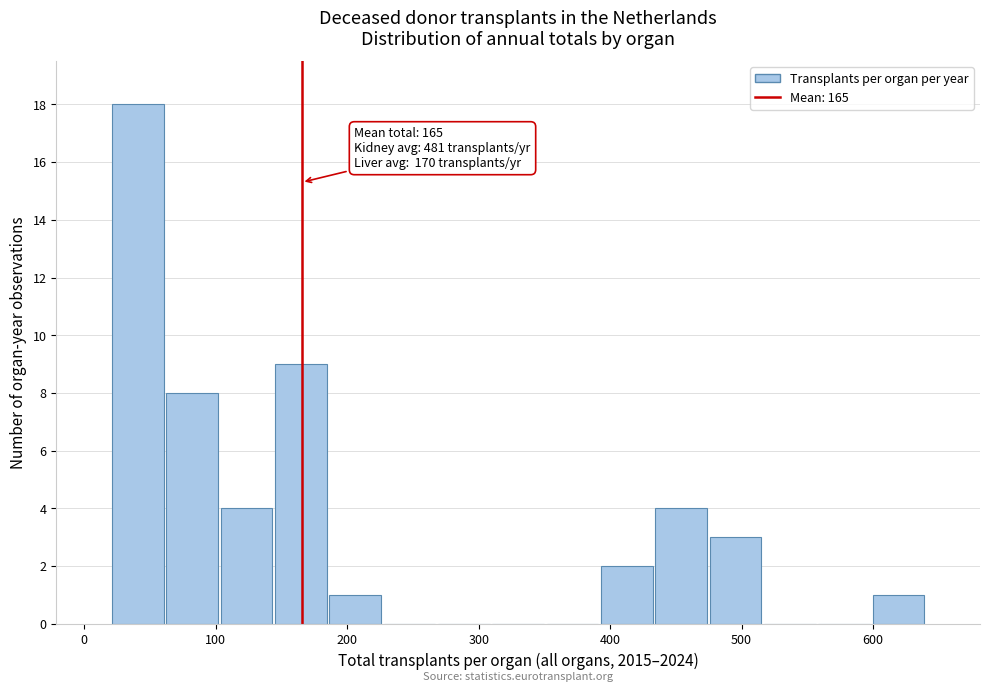

Over which range of the x-axis is the bar tallest?

20 to 60